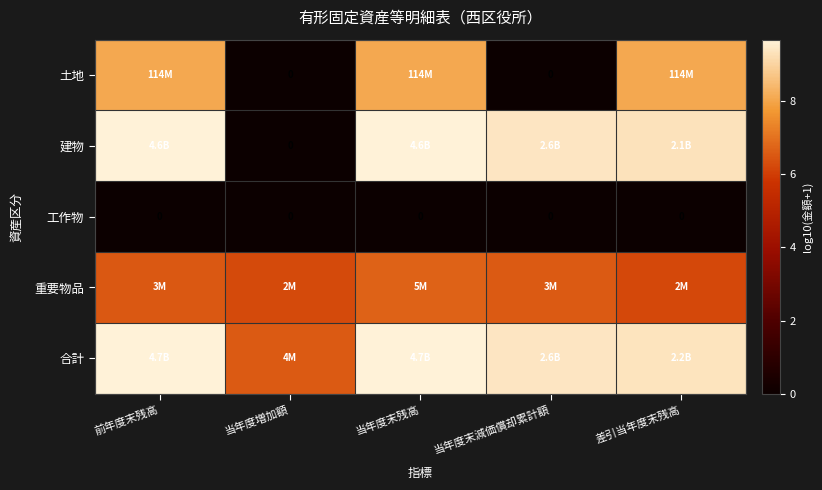

At how many categories does at least one series exceed 3?

5